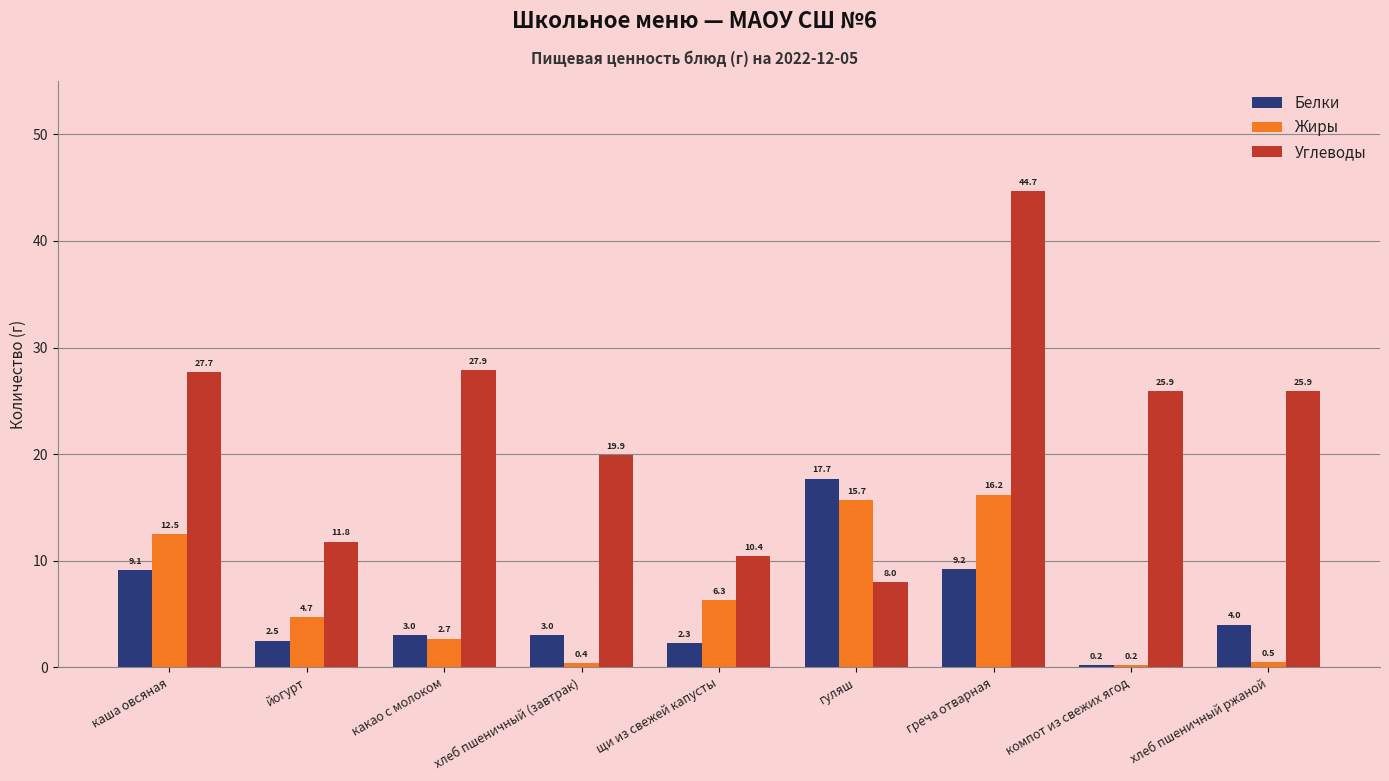

What are all the series names shown in the legend?

Белки, Жиры, Углеводы